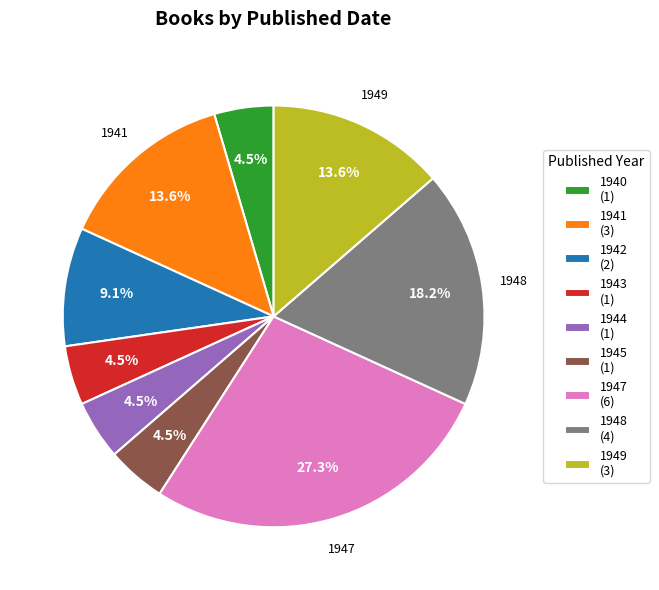

Is the sum of 1941 and 1949 greater than half?

No